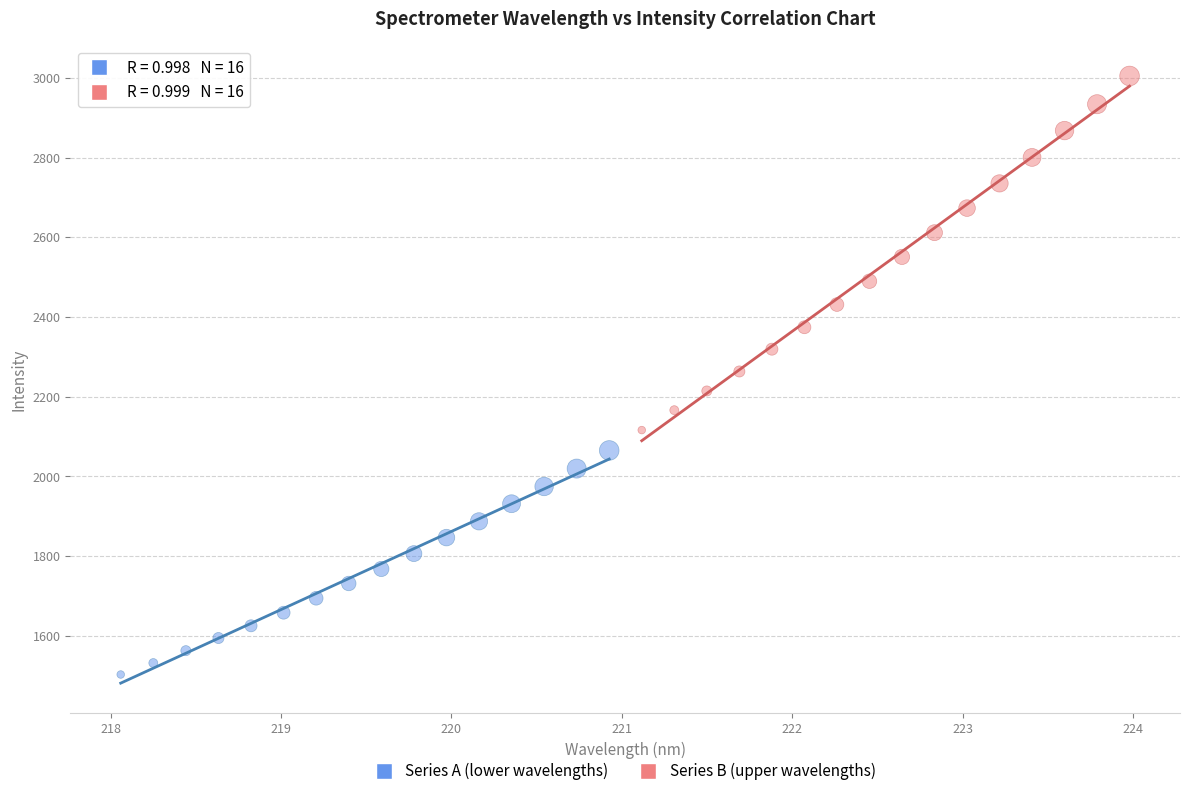

Which series has the widest spread of Y values?

Series B (upper wavelengths)